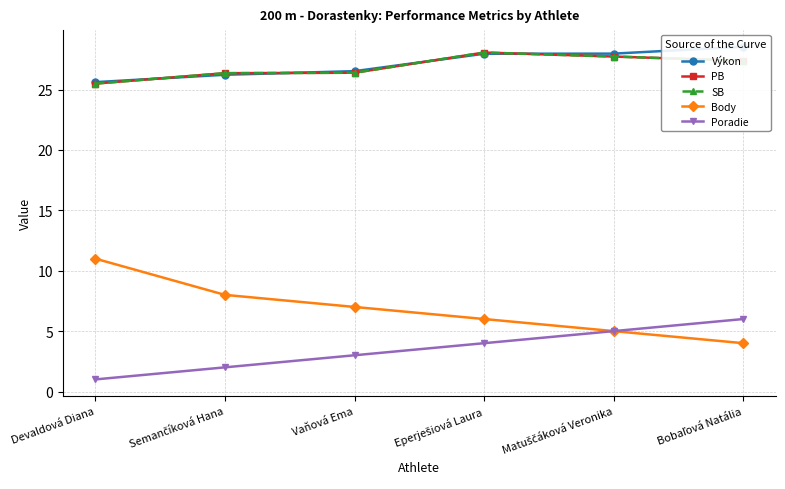

How many lines are shown in the chart?

5